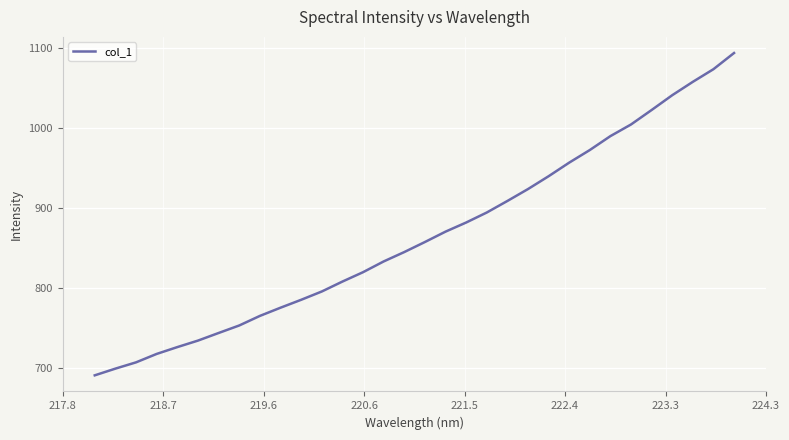

What is the greatest value displayed?

1093.7